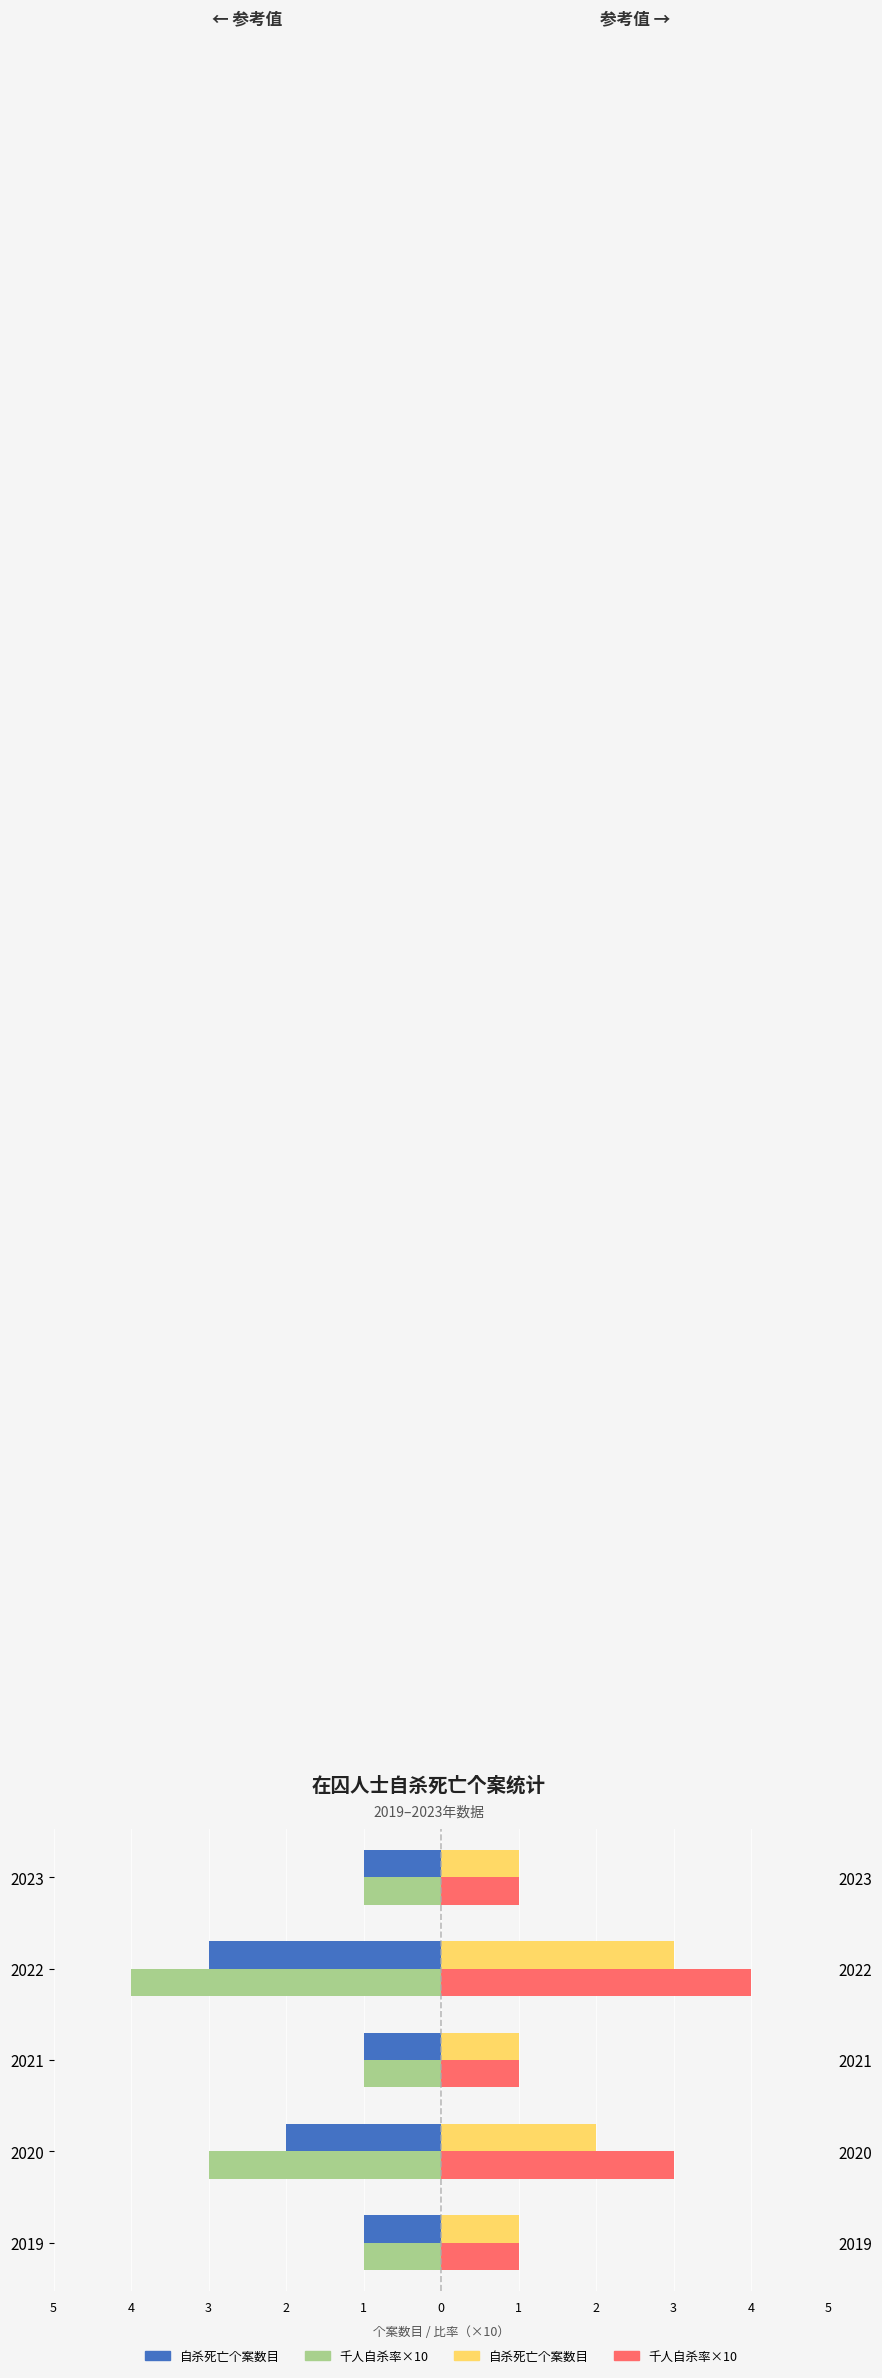

Reading right to left, what are all the values shown in this chart?

在囚人士自杀死亡的个案数目 (左): -1	-3	-1	-2	-1
按每一千名在囚人士计算的自杀死亡个案数目×10 (左): -1	-4	-1	-3	-1
在囚人士自杀死亡的个案数目 (右): 1	3	1	2	1
按每一千名在囚人士计算的自杀死亡个案数目×10 (右): 1	4	1	3	1